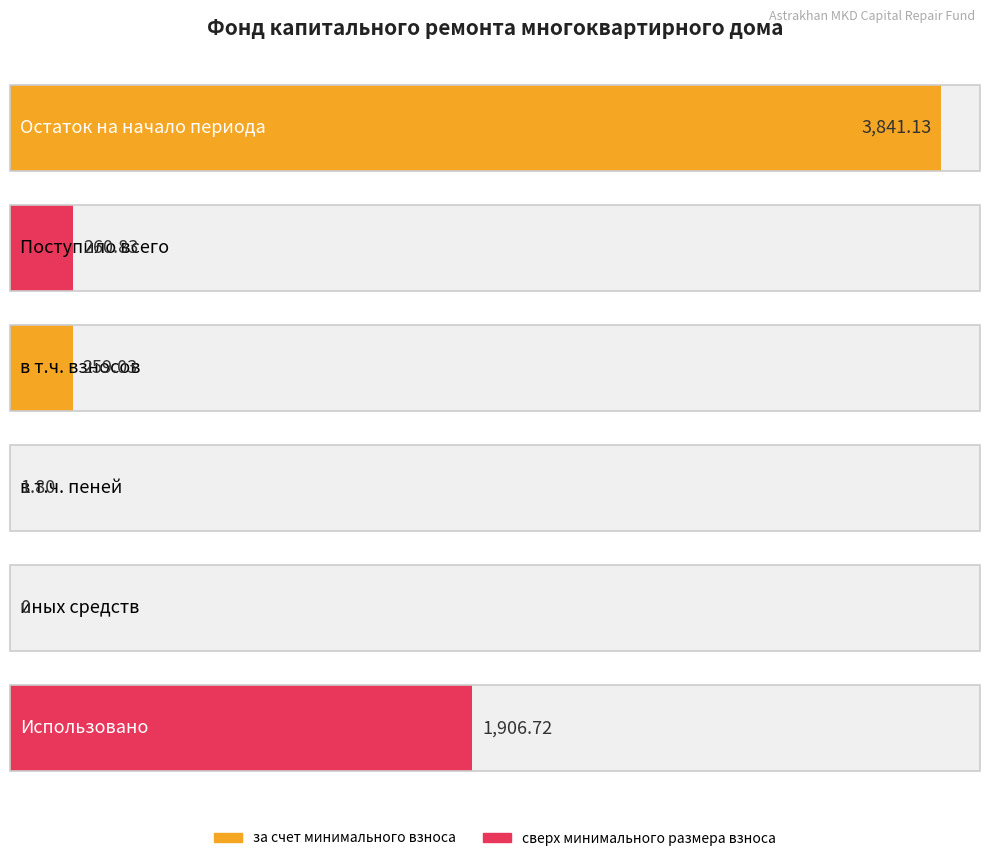

How many groups of bars are there?

6